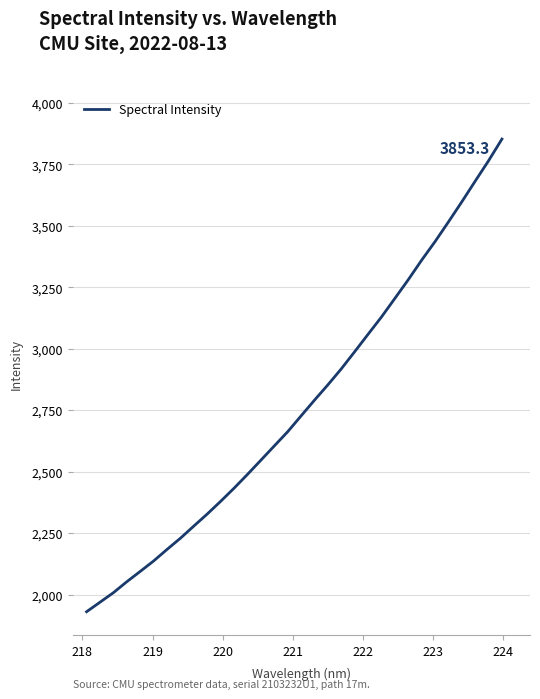

What is the sum of all values?

88499.7